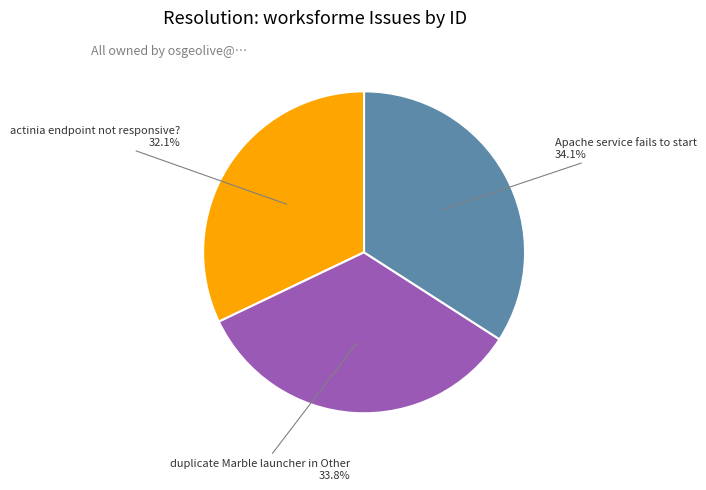

To the nearest percent, what percentage of the pie is actinia endpoint not responsive??

32%